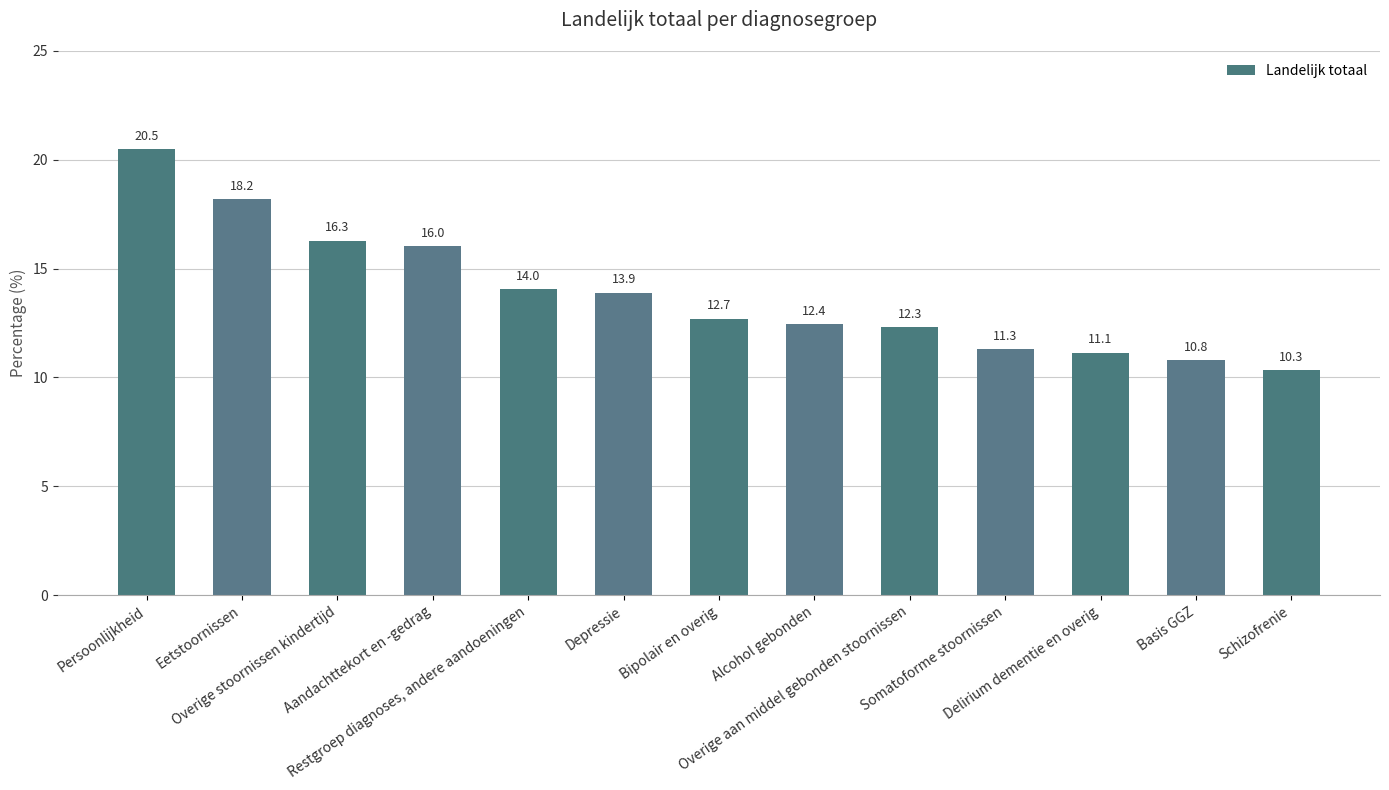

Reading left to right, list all the values displayed in this chart.

Persoonlijkheid=20.5	Eetstoornissen=18.2	Overige stoornissen kindertijd=16.3	Aandachttekort en -gedrag=16.0	Restgroep diagnoses, andere aandoeningen=14.0	Depressie=13.9	Bipolair en overig=12.7	Alcohol gebonden=12.4	Overige aan middel gebonden stoornissen=12.3	Somatoforme stoornissen=11.3	Delirium dementie en overig=11.1	Basis GGZ=10.8	Schizofrenie=10.3